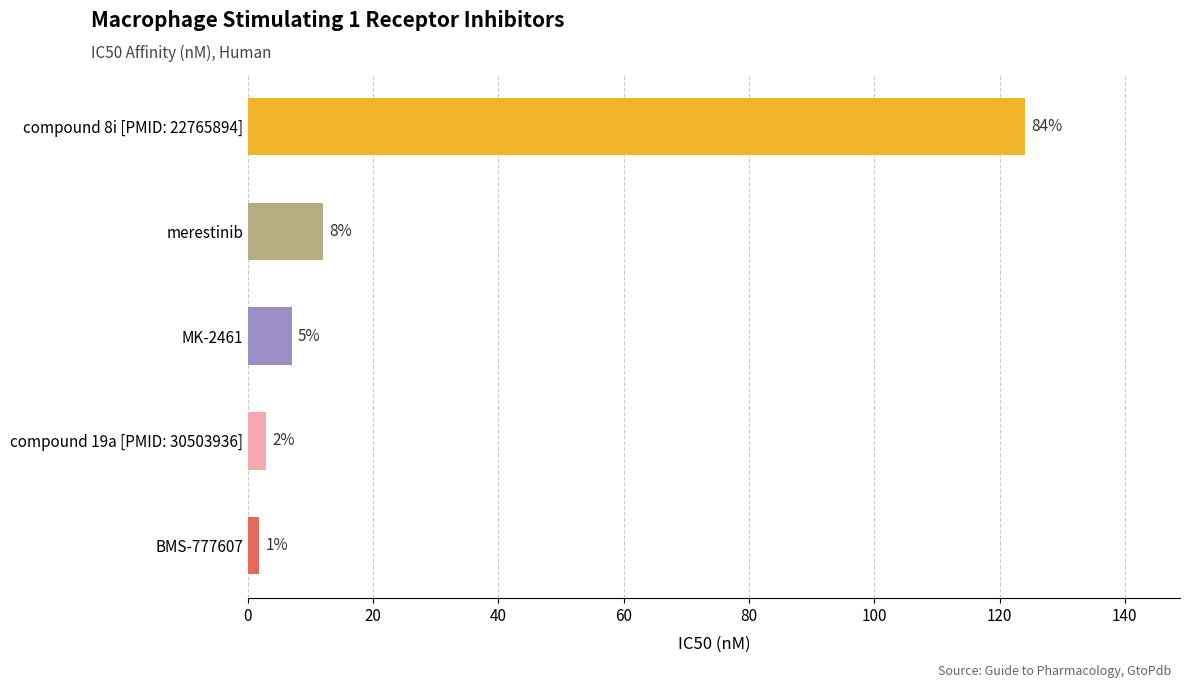

How many bars are there in total?

5